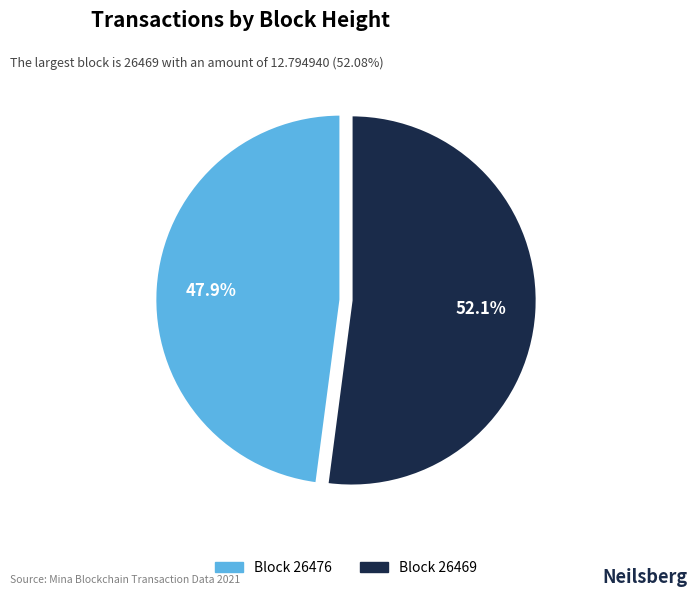

To the nearest percent, what is the average slice percentage?

50%